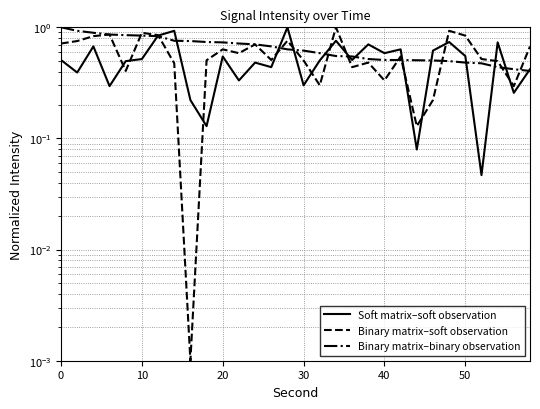

How many times do Binary matrix–soft observation and Binary matrix–binary observation cross each other?

11